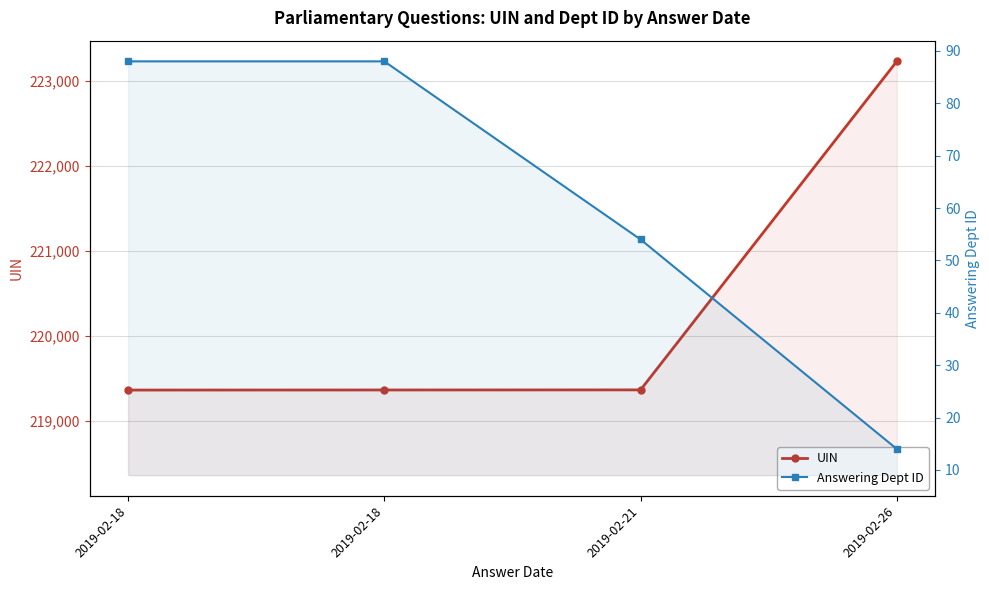

Which series has the largest range (max minus min)?

UIN